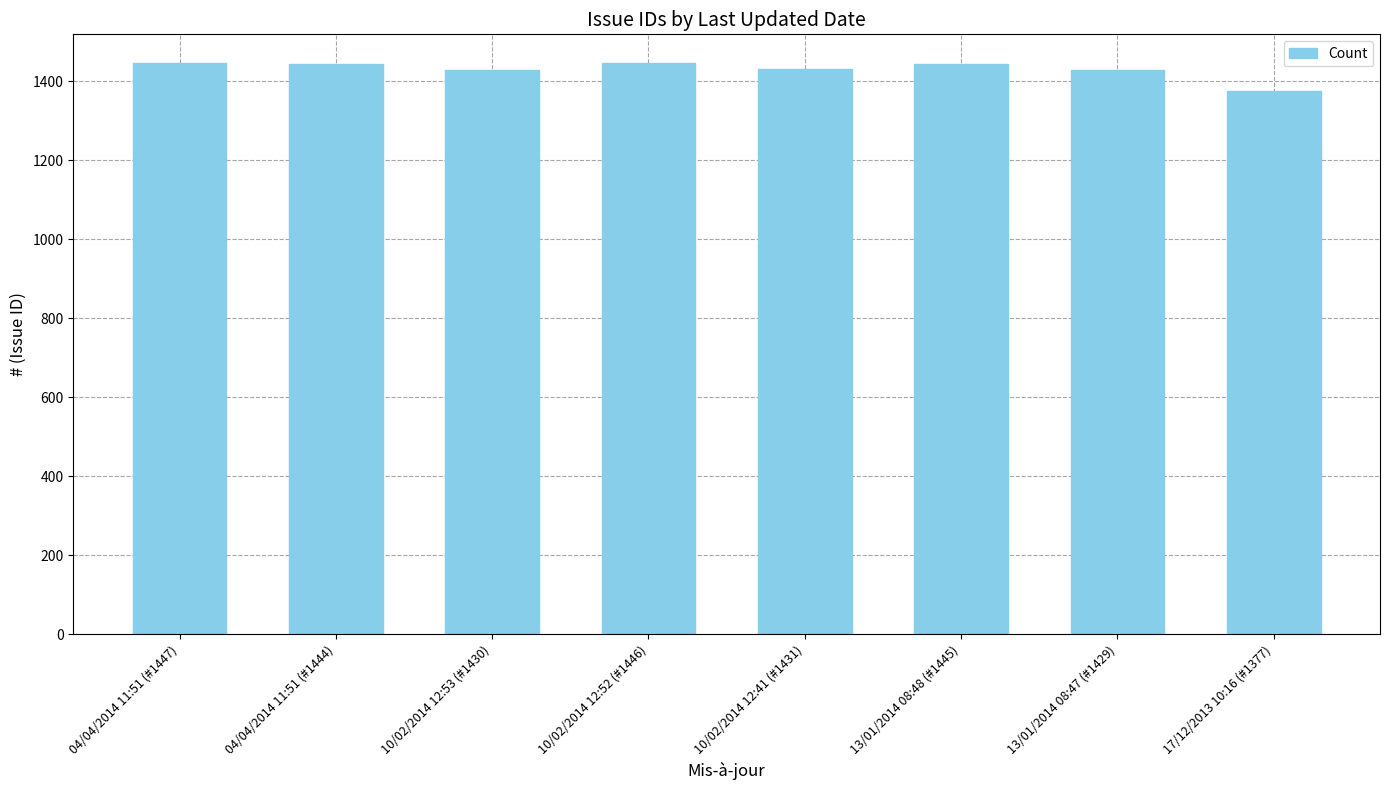

What is the difference between the maximum and minimum values?

70